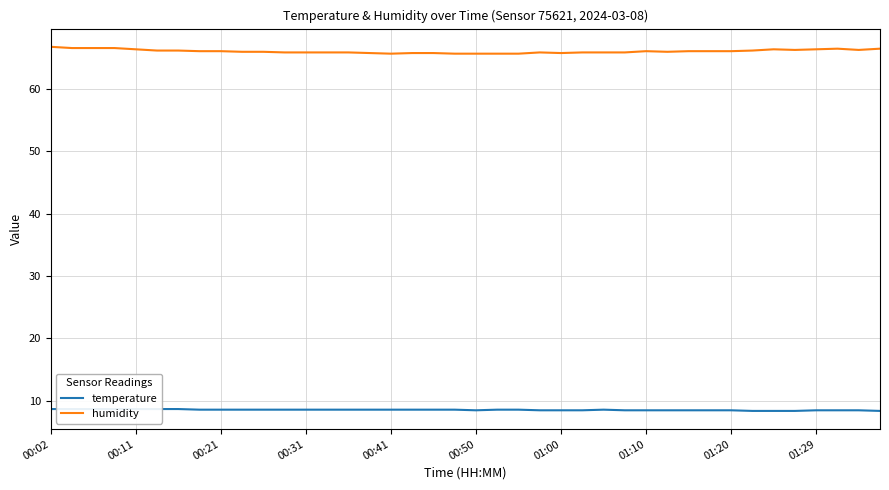

The humidity series shows 66.7 at 00:02. True or false?

True